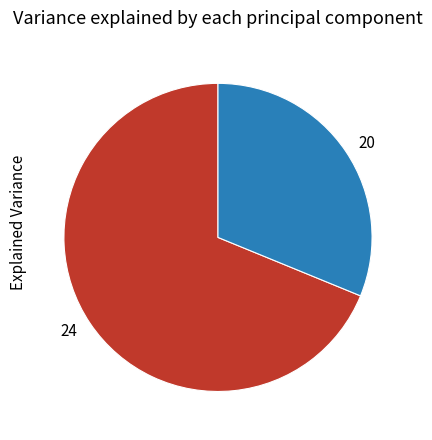

Does any single category account for the majority?

Yes